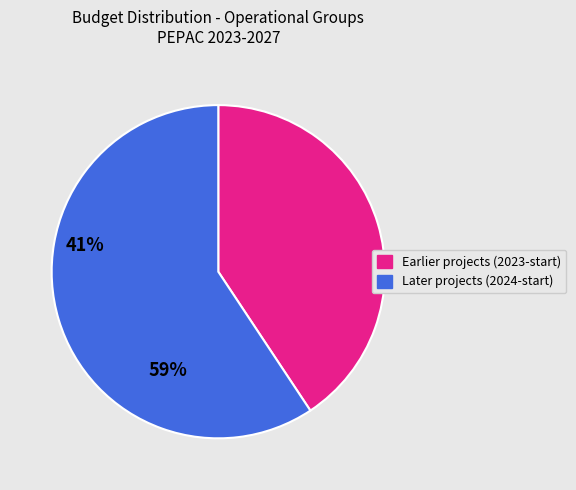

Is there a majority slice in this chart?

Yes